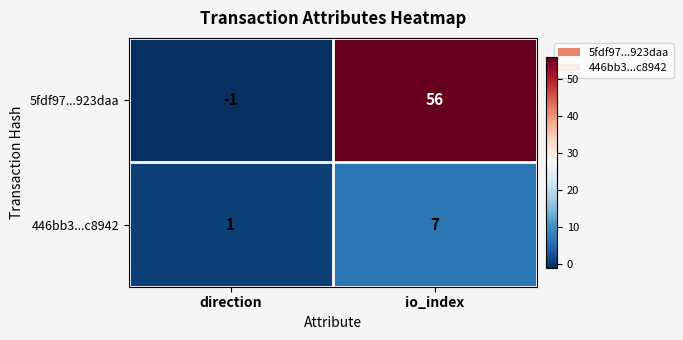

Which series changed the most between direction and io_index?

5fdf97...923daa